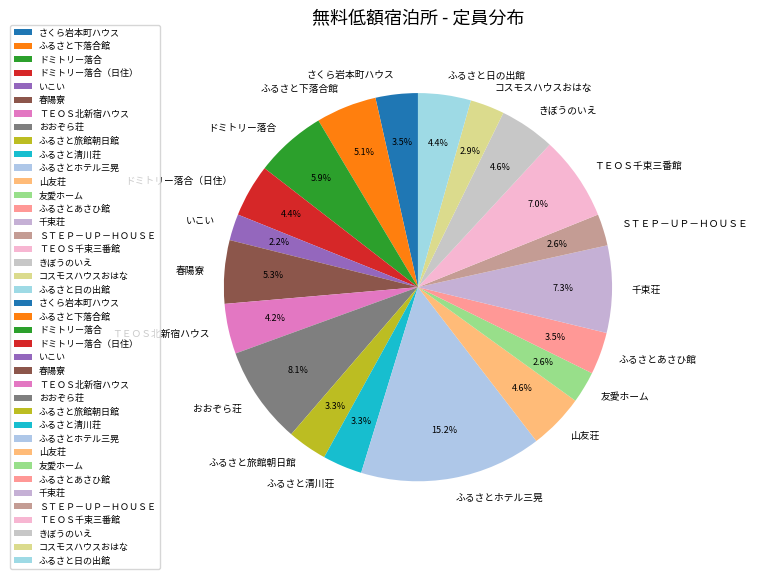

Does ふるさとあさひ館 account for over 50% of the chart?

No